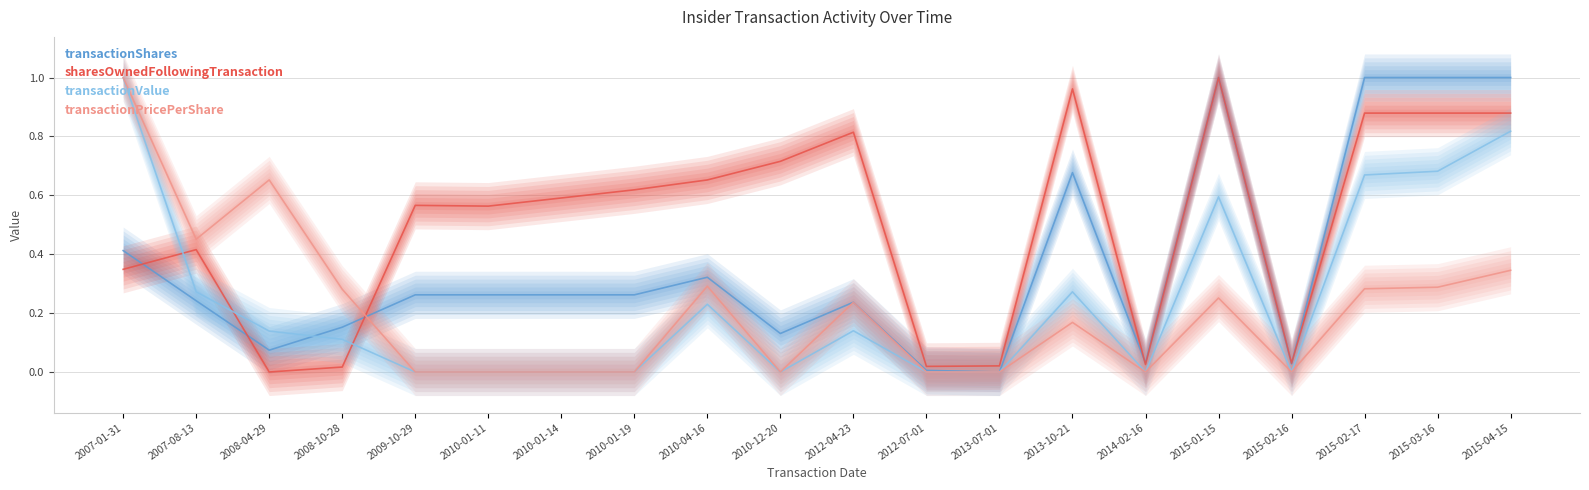

The sharesOwnedFollowingTransaction series shows 0.6 at 2010-01-14. True or false?

True